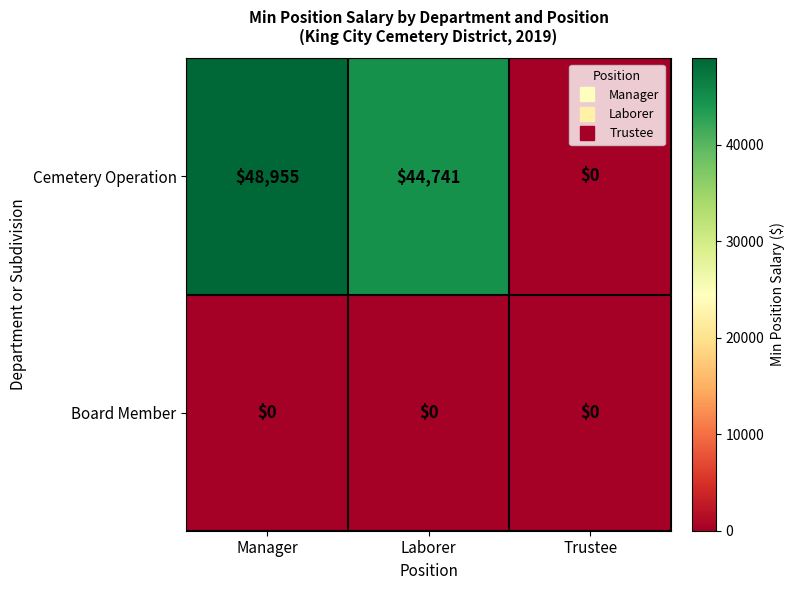

True or false: Cemetery Operation has a value of 23969 at Trustee.

False